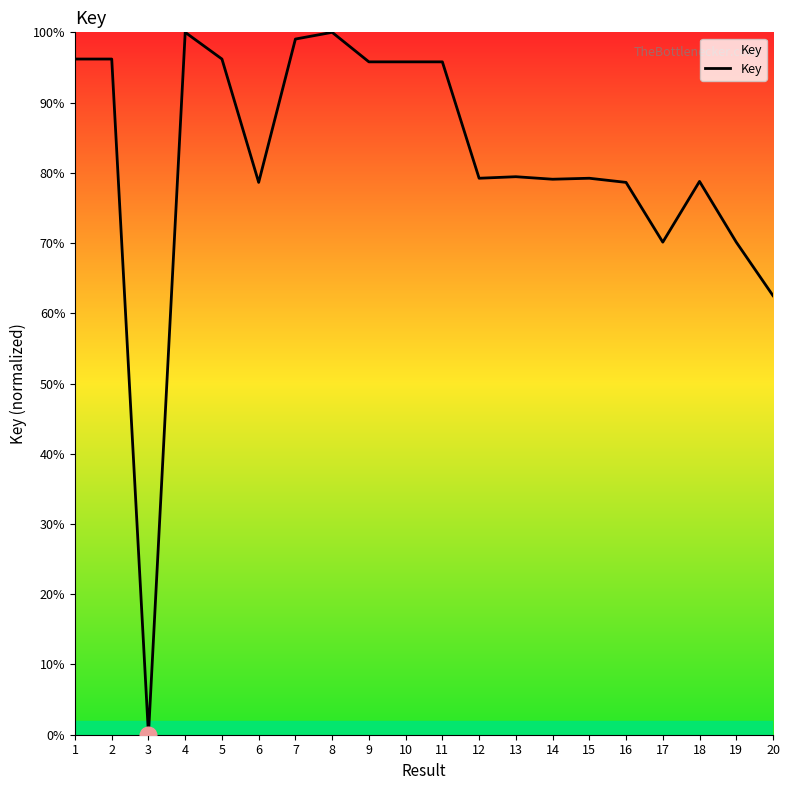

What is the difference between the values at 1 and 16?

17.6